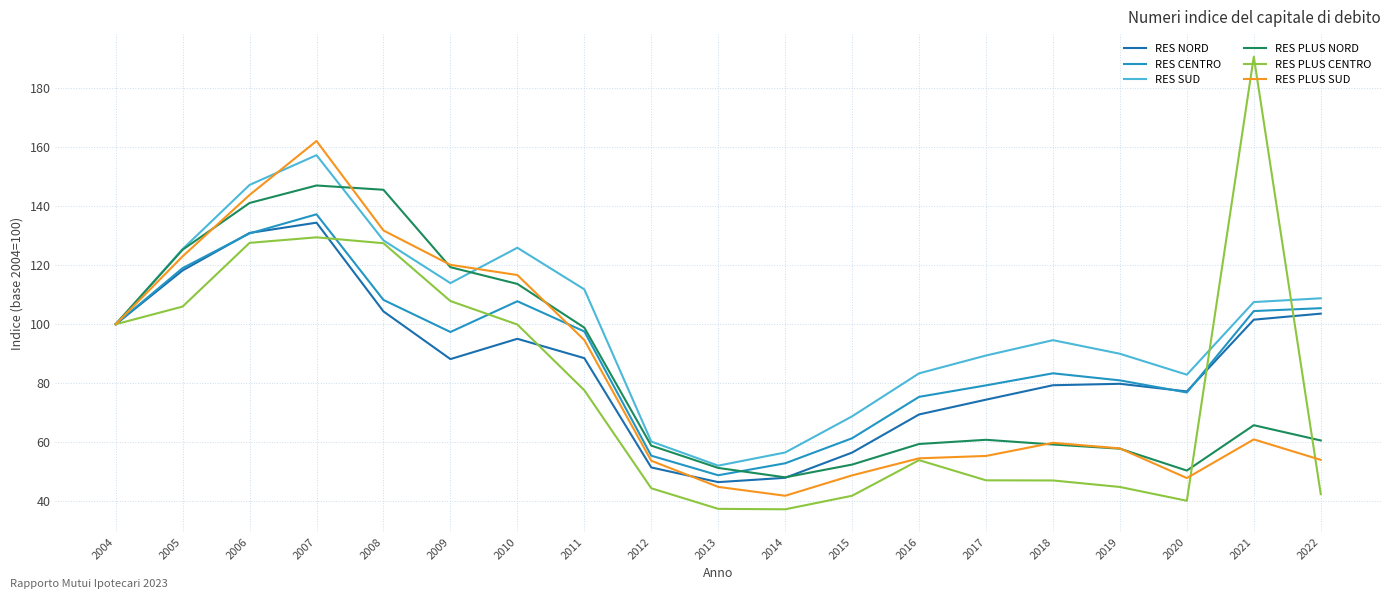

What is the difference between the highest and lowest values at 2011?

34.2